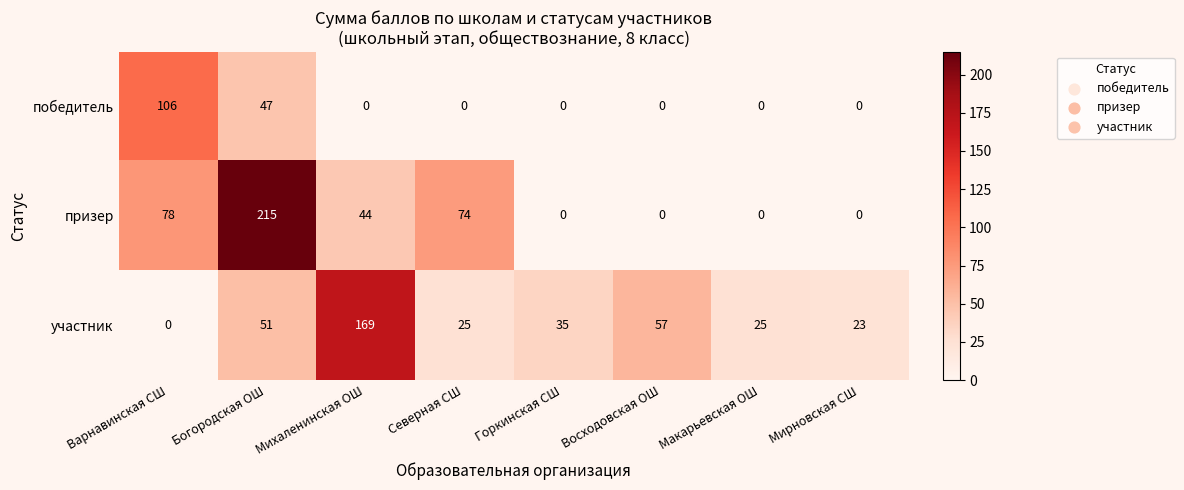

At which label is призер closest to 107?

Варнавинская СШ